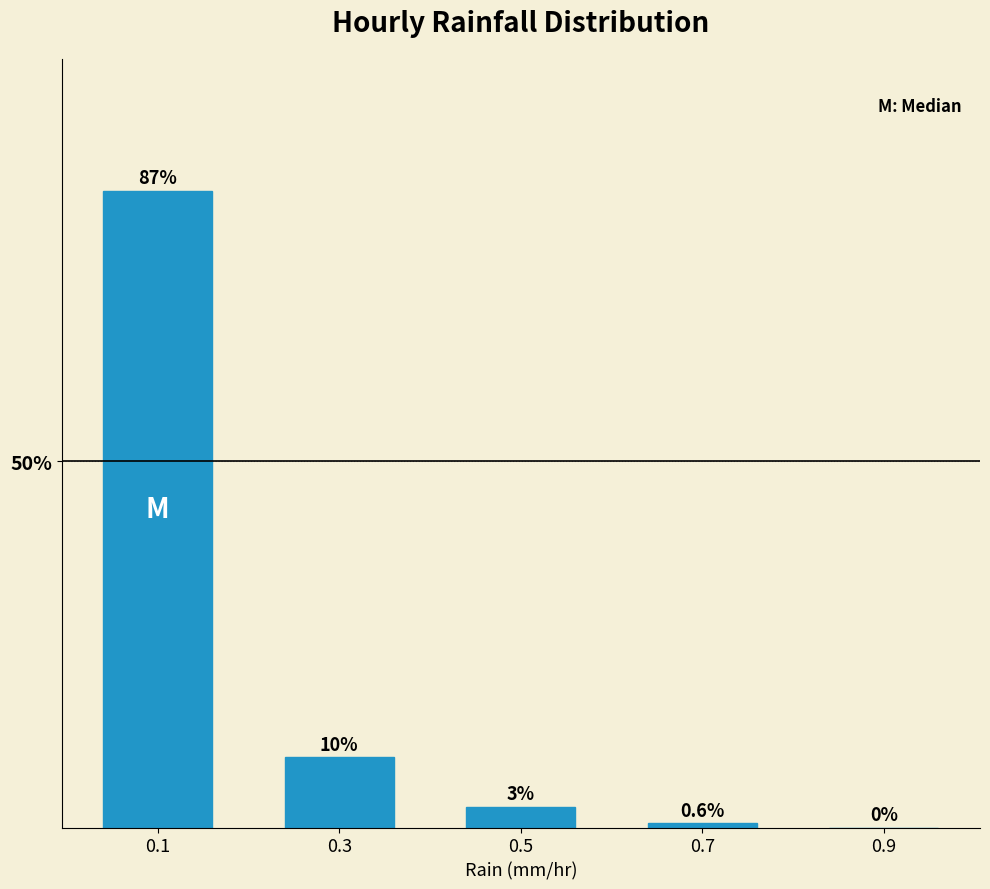

Which has a higher value, 0.3 or 0.9?

0.3